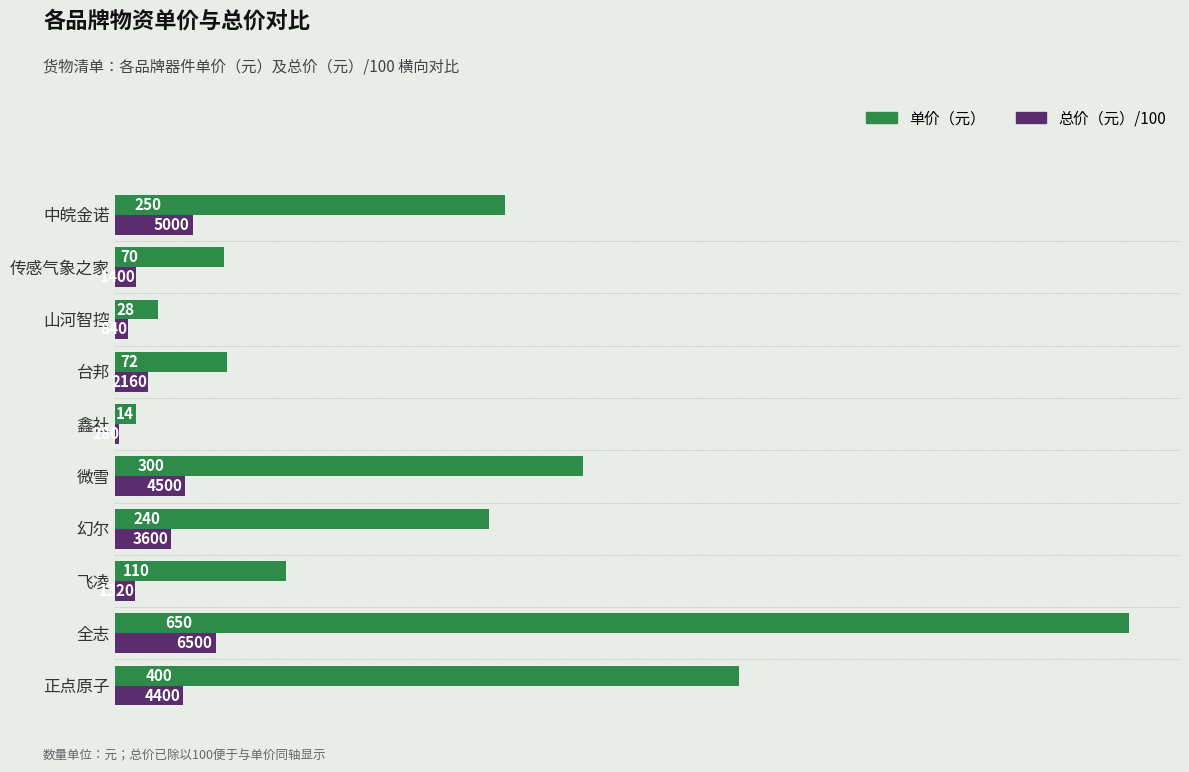

Rank the categories by 单价（元） value from lowest to highest.

鑫社, 山河智控, 传感气象之家, 台邦, 飞凌, 幻尔, 中皖金诺, 微雪, 正点原子, 全志